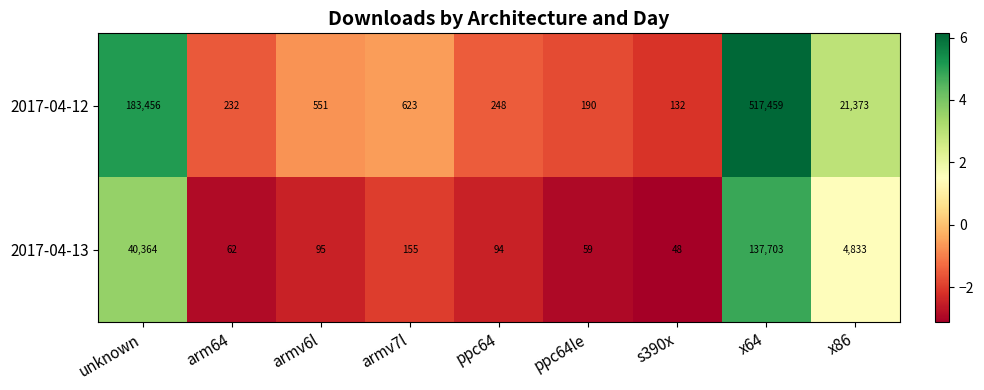

At ppc64, list the series in order from largest to smallest.

2017-04-12, 2017-04-13